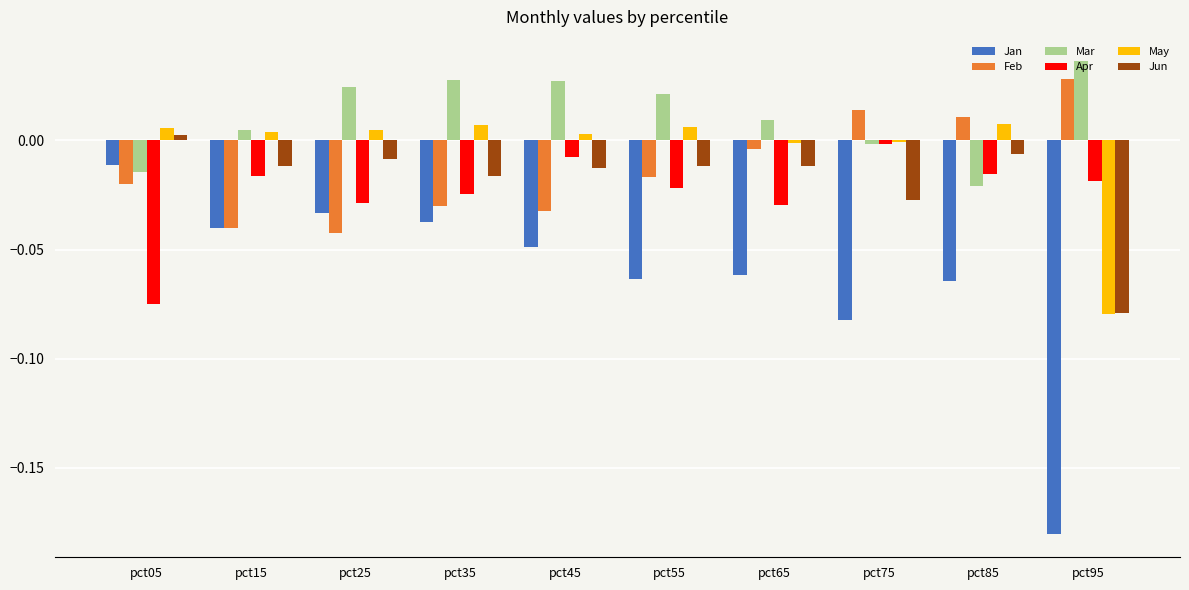

Is it true that Jun equals 0.0 at pct05?

True